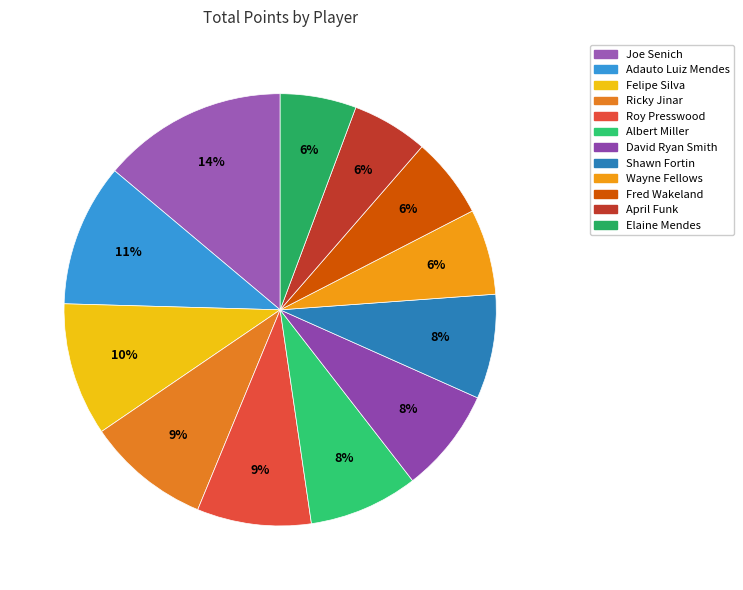

How many slices are in this pie chart?

12